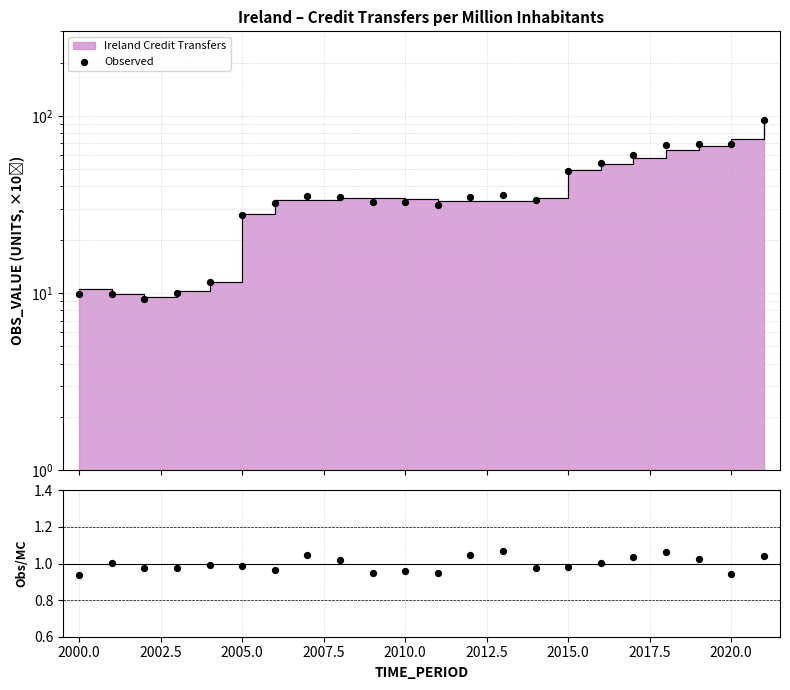

Which series has the widest spread of Y values?

Observed